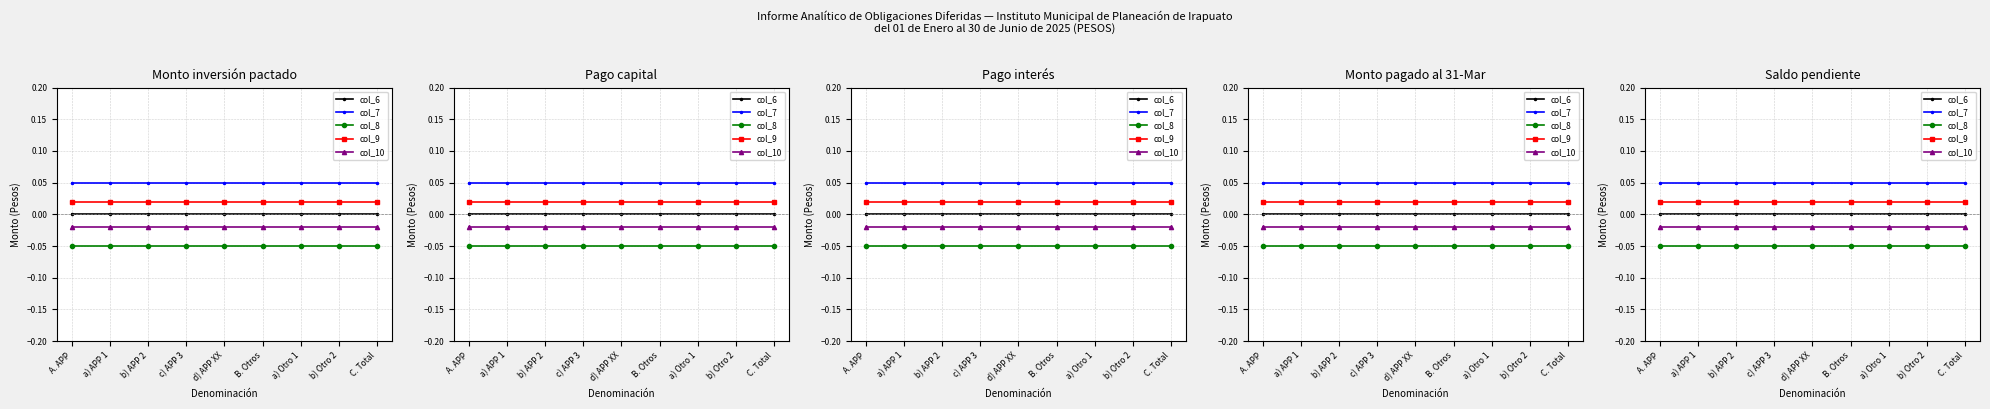

Rank the series by their average value, from lowest to highest.

col_8, col_10, col_6, col_9, col_7